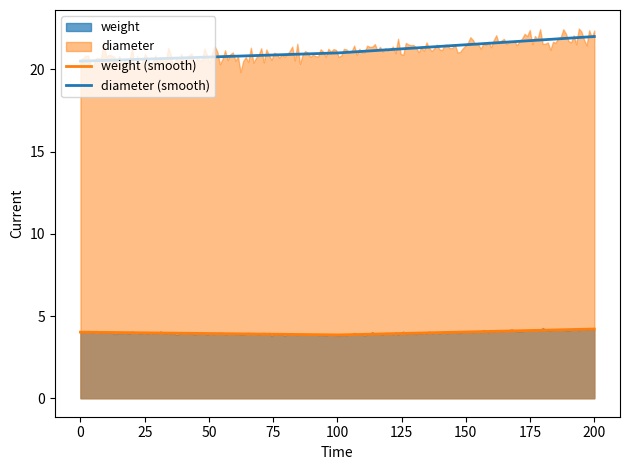

How many lines are shown in the chart?

2